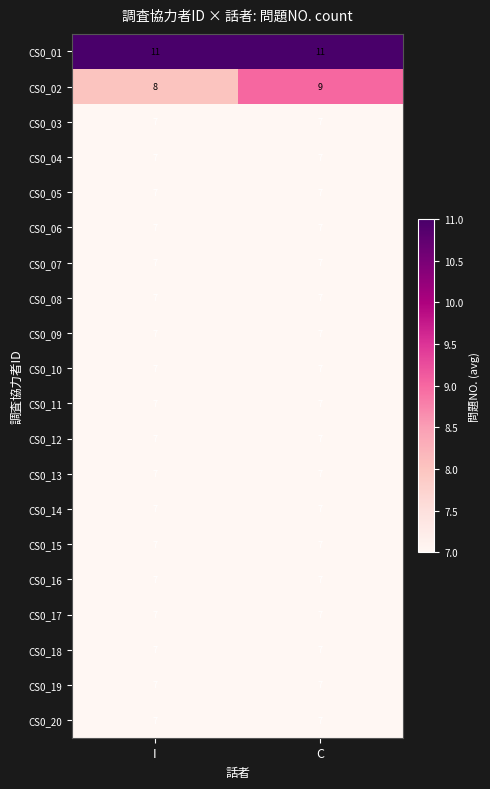

What is the sum of all CS0_12 values?

14